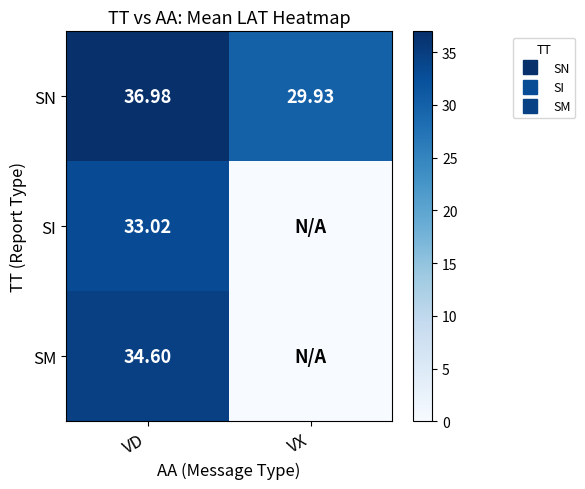

Where does the SN series first go above 36?

VD